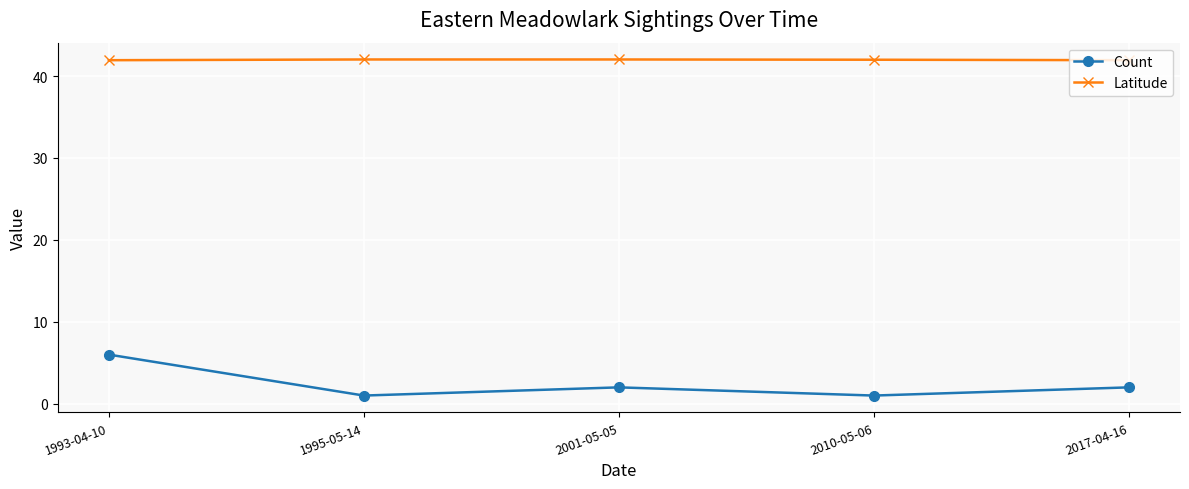

Count the number of categories in the chart.

5